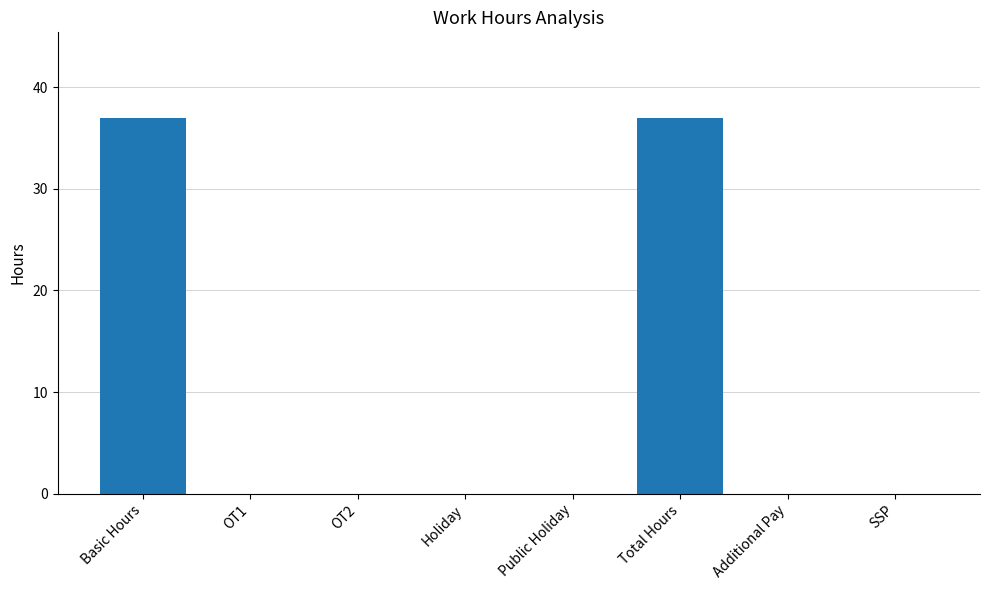

What is the maximum value shown in the chart?

37